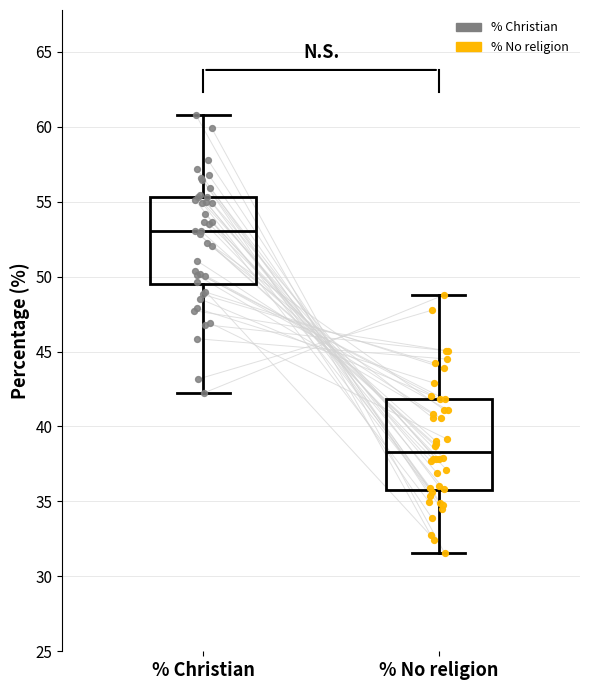

Which box's median line is the lowest?

% No religion